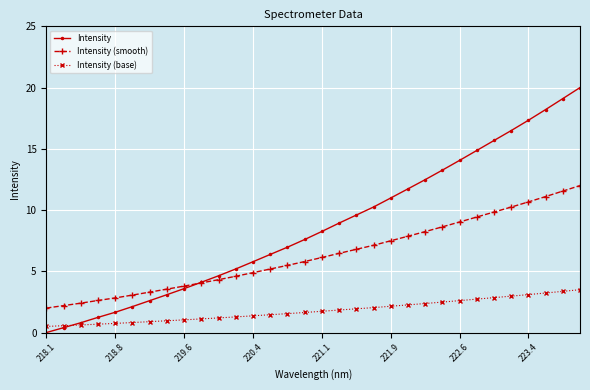

Which series has the largest range (max minus min)?

Intensity